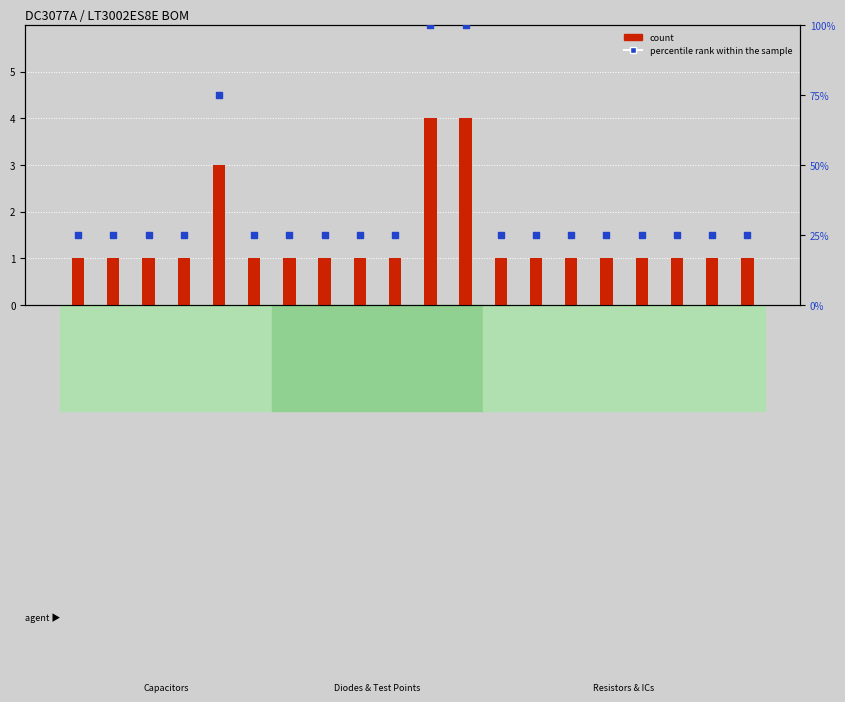

At which category is the sum across all series the highest?

E1-E4